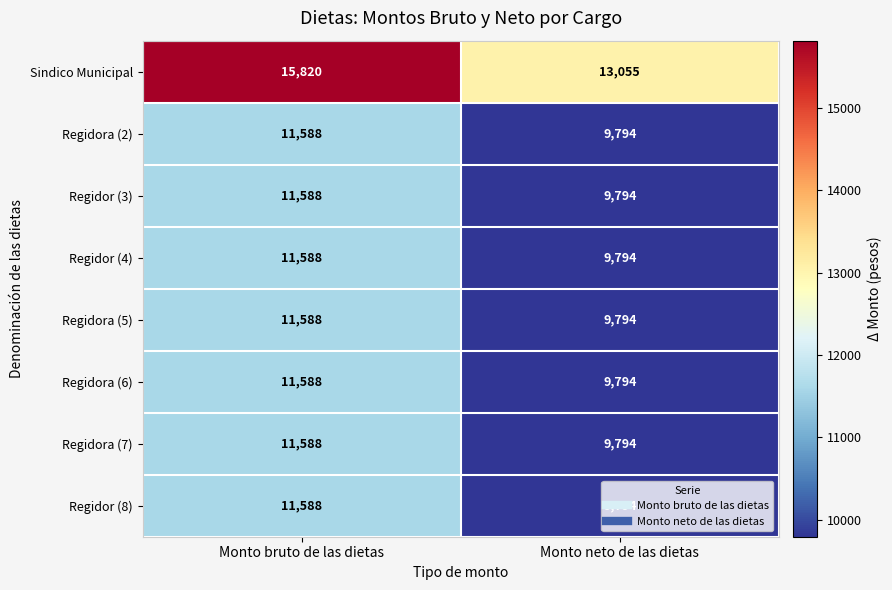

What is the average value of the Regidor (4) series?

10691